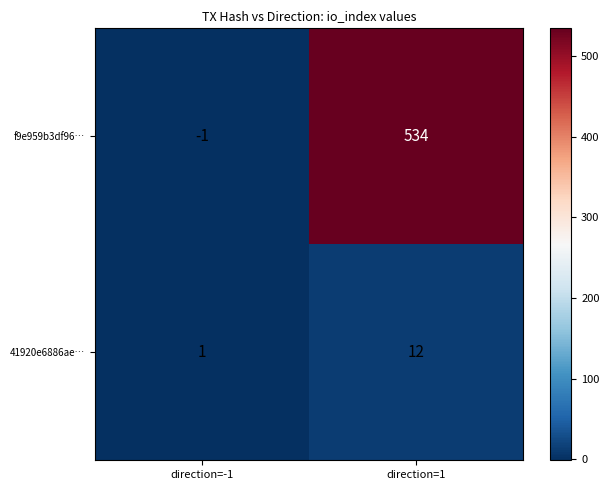

Which category has the highest value across all series?

direction=1